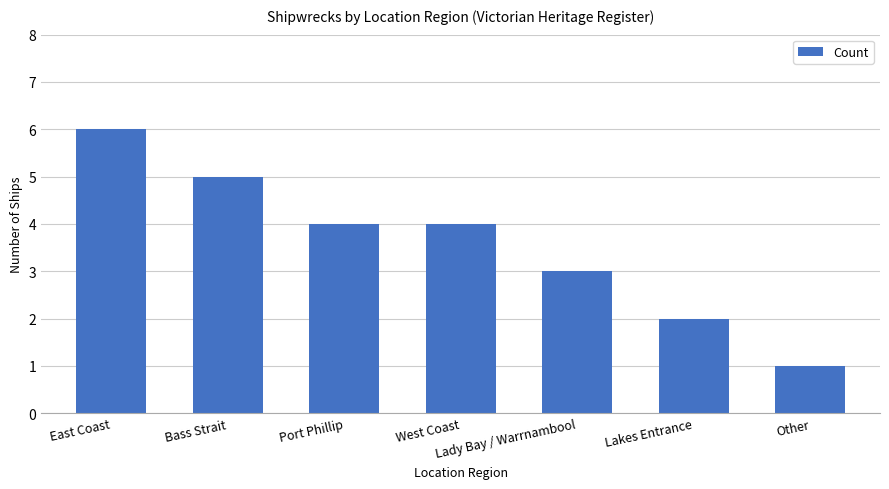

How many bars are there in total?

7